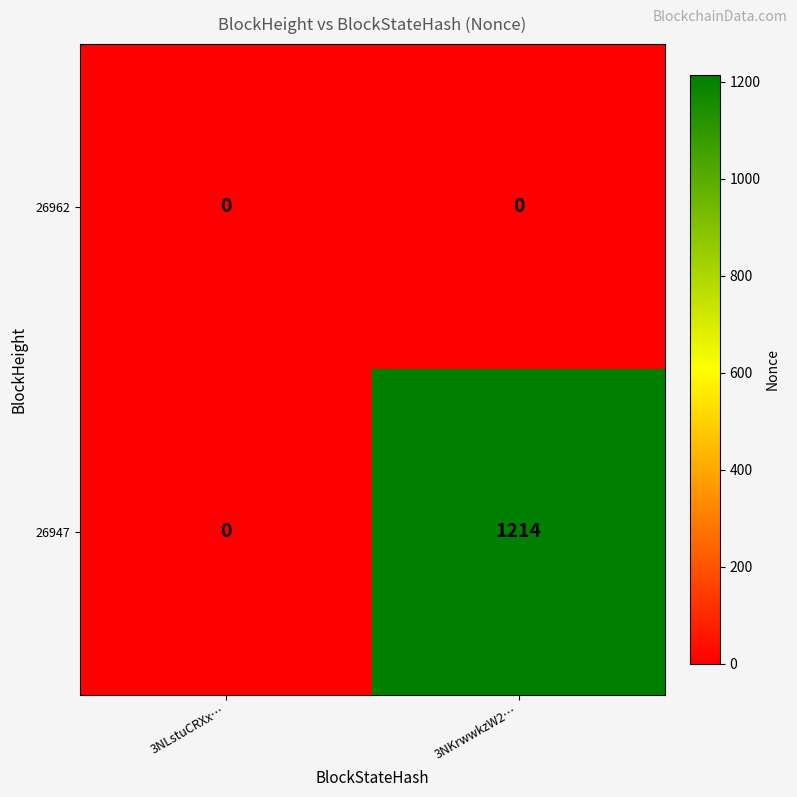

What is the sum of all 26947 values?

1214